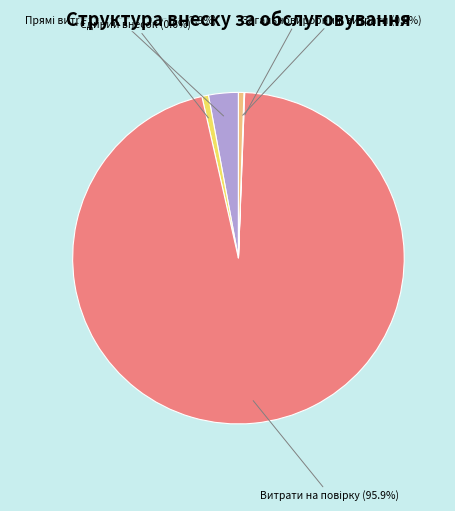

Does any single category account for the majority?

Yes